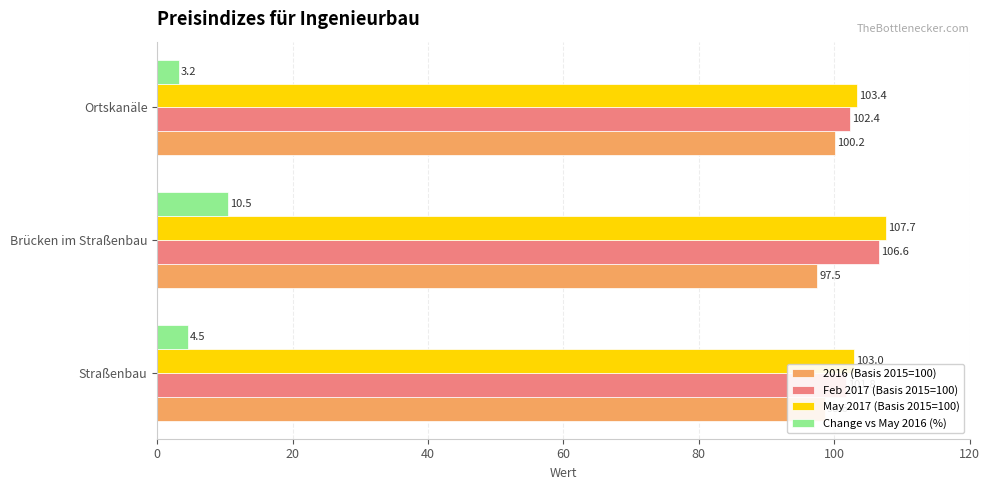

How many bars are there in total?

12